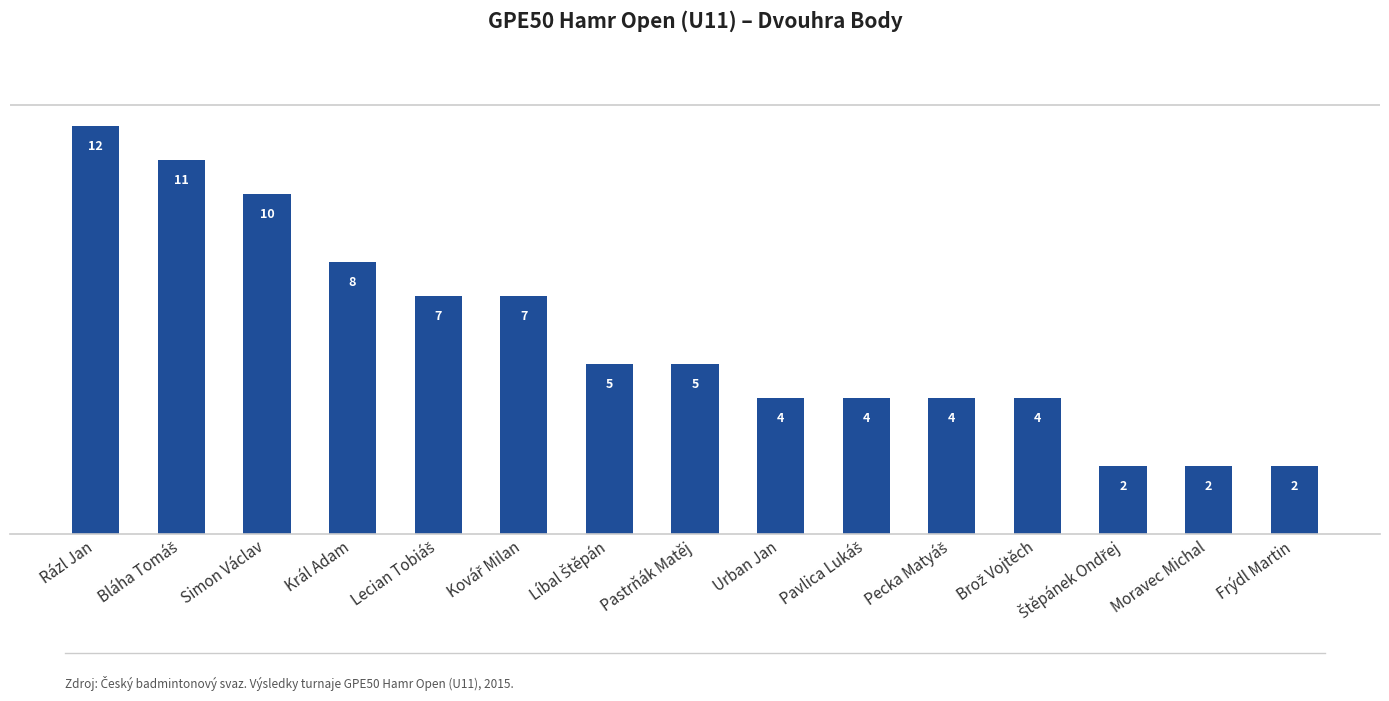

Are the bars horizontal?

No